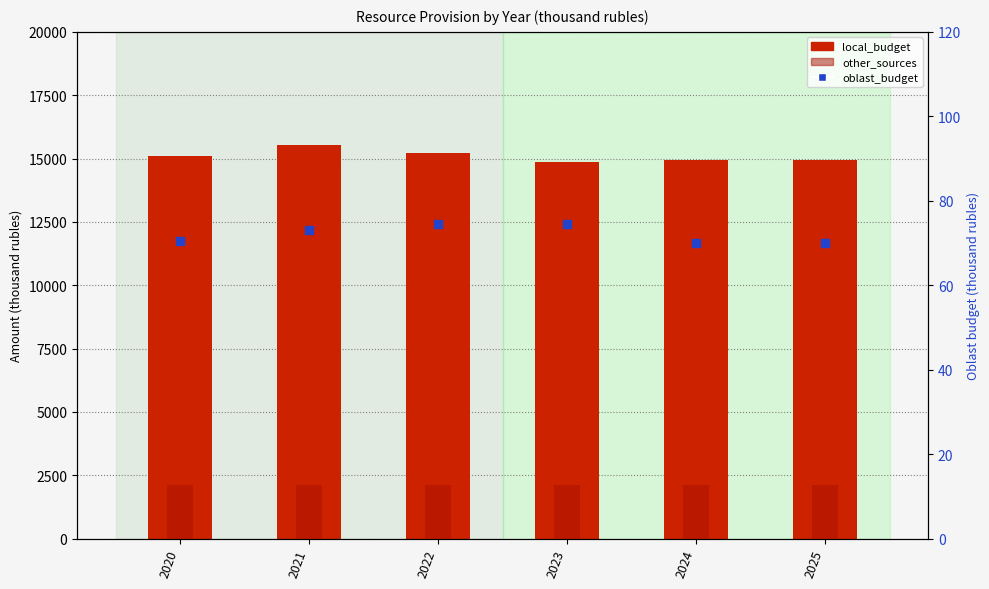

What is the total value across all series at 2020?

17267.4